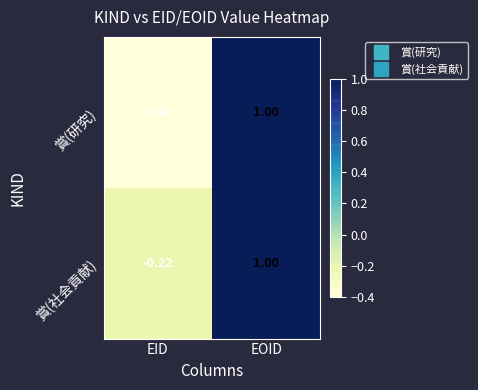

What is the minimum value shown in the chart?

-0.4